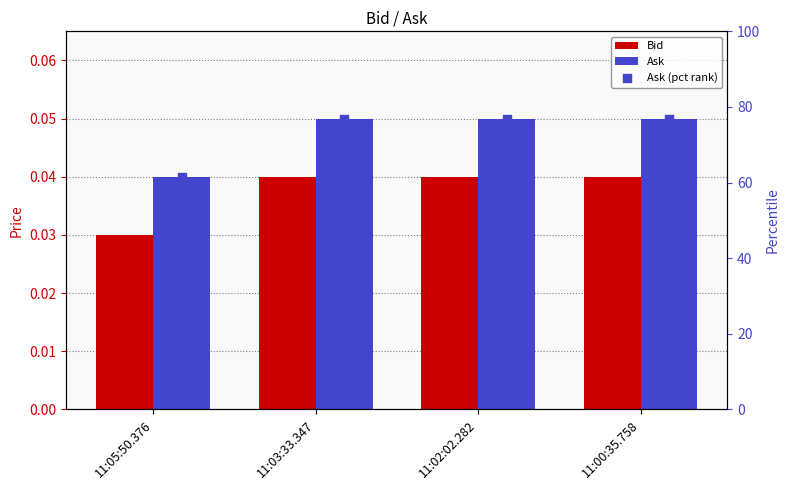

Which series has the largest total across all categories?

Ask (pct rank)